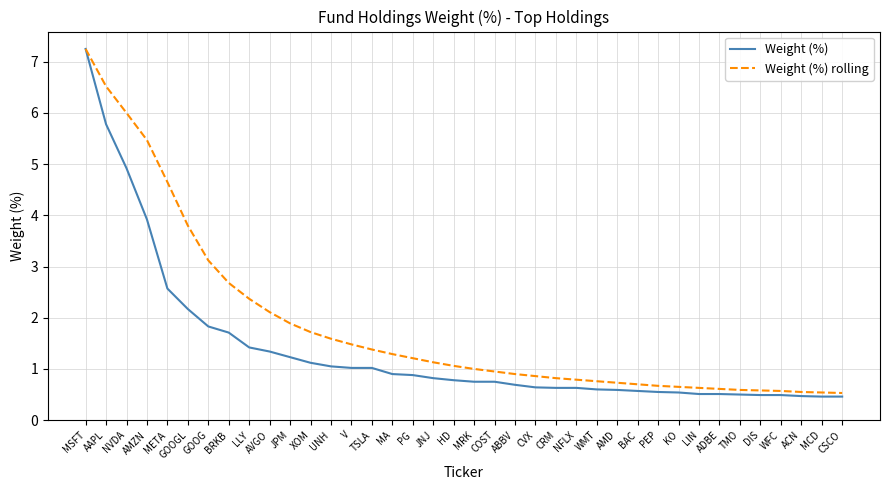

Between MSFT and WFC, which series saw the biggest shift?

Weight (%)